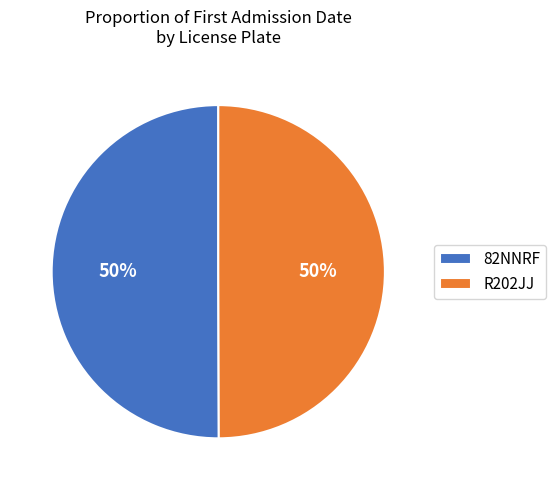

To the nearest percent, what is the average slice percentage?

50%